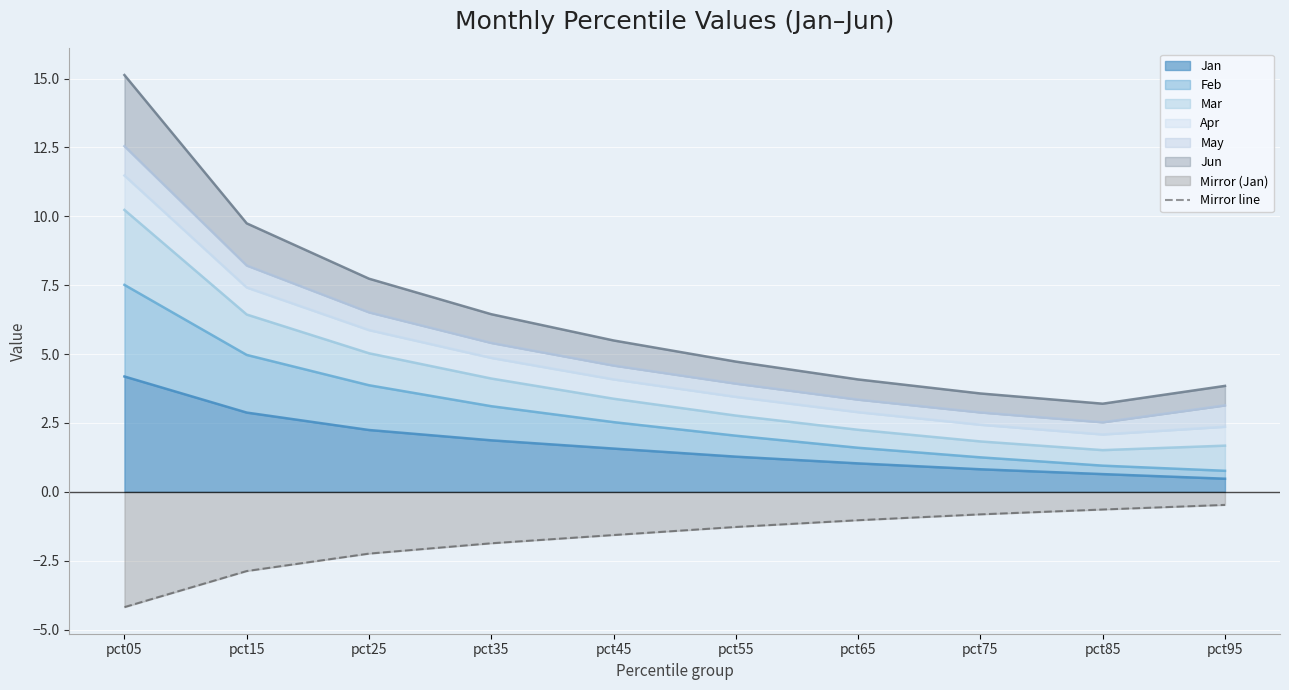

What is the smallest value displayed?

-4.2